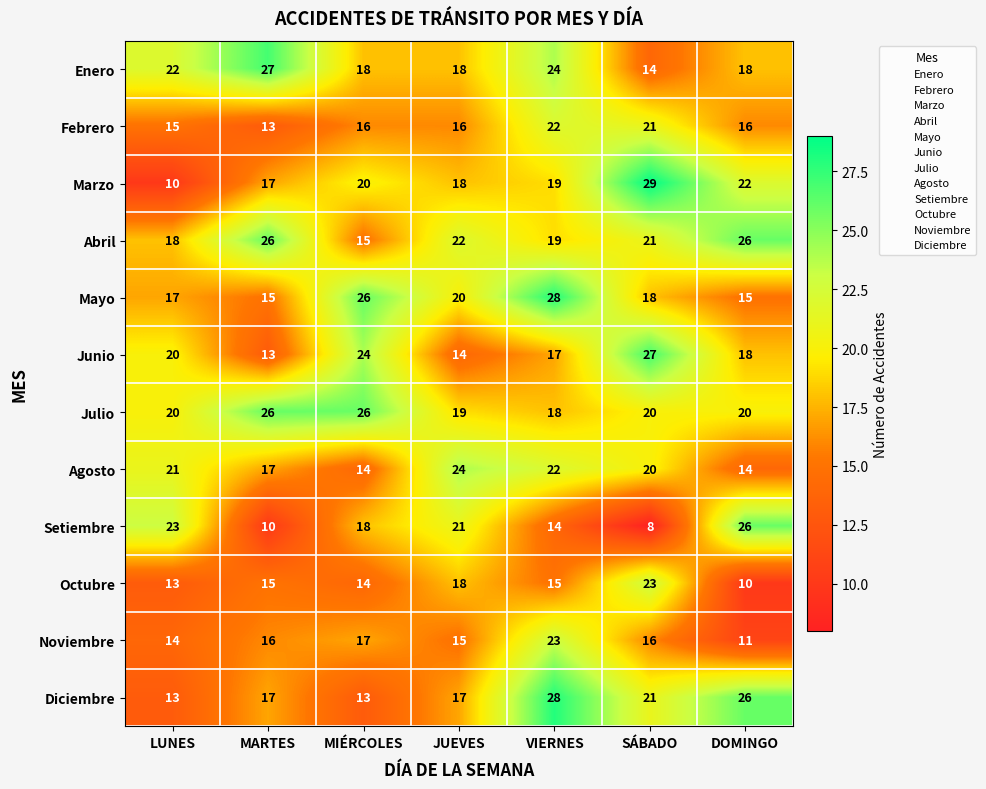

What is the difference between the maximum and minimum values in the Agosto series?

10